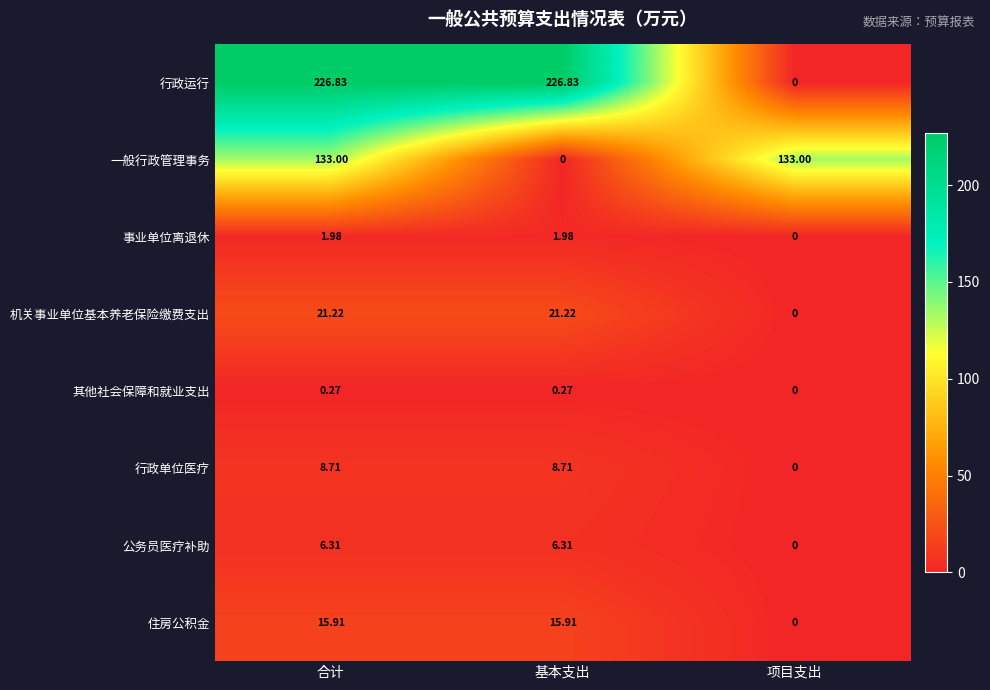

Where is 行政运行 nearest to the value 113?

项目支出